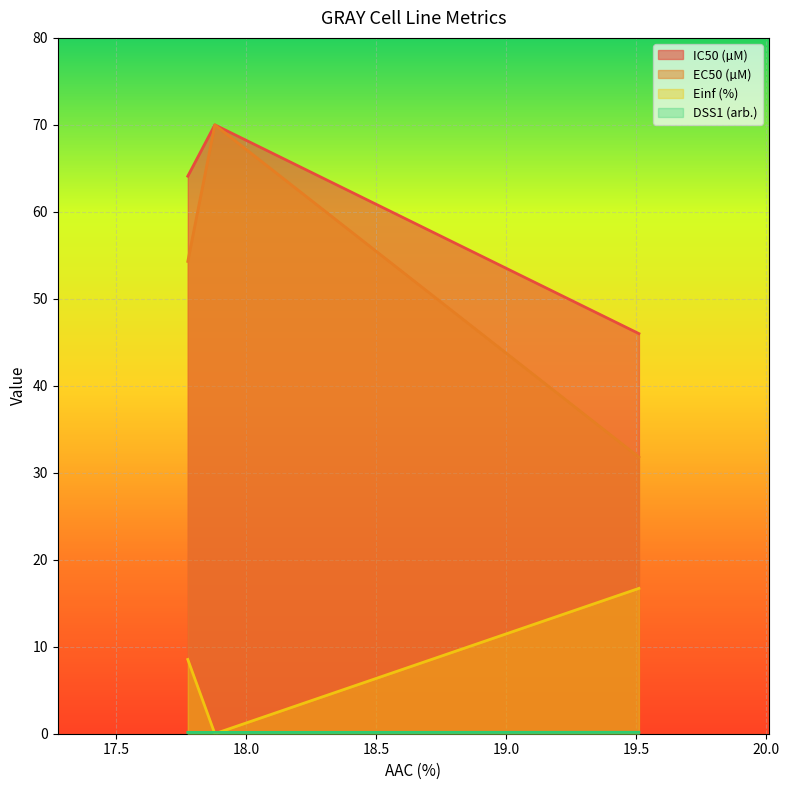

Is it true that IC50 (µM) equals 46.0 at GRAY rep 1?

True